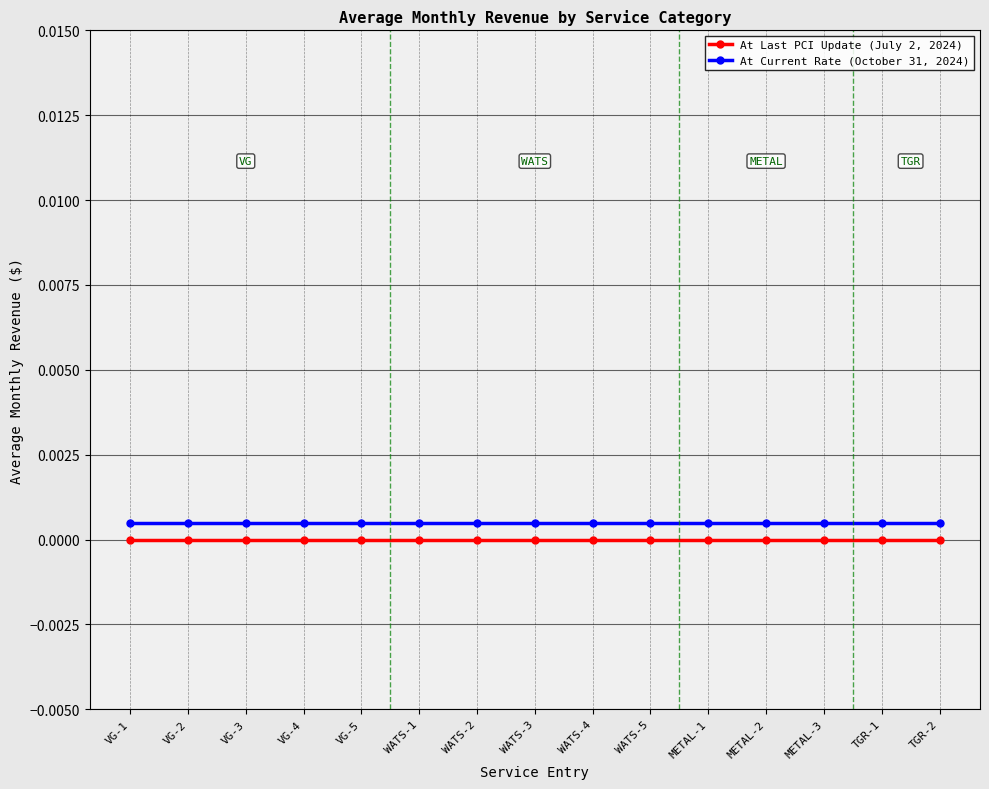

What is the label of the 12th point from the left?

METAL-2